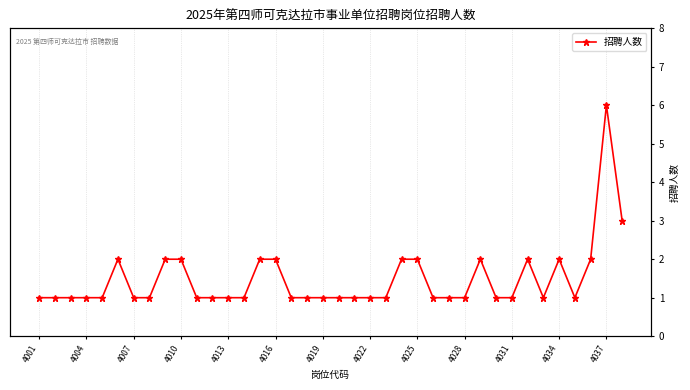

Count the values in the range 1 to 2.

36